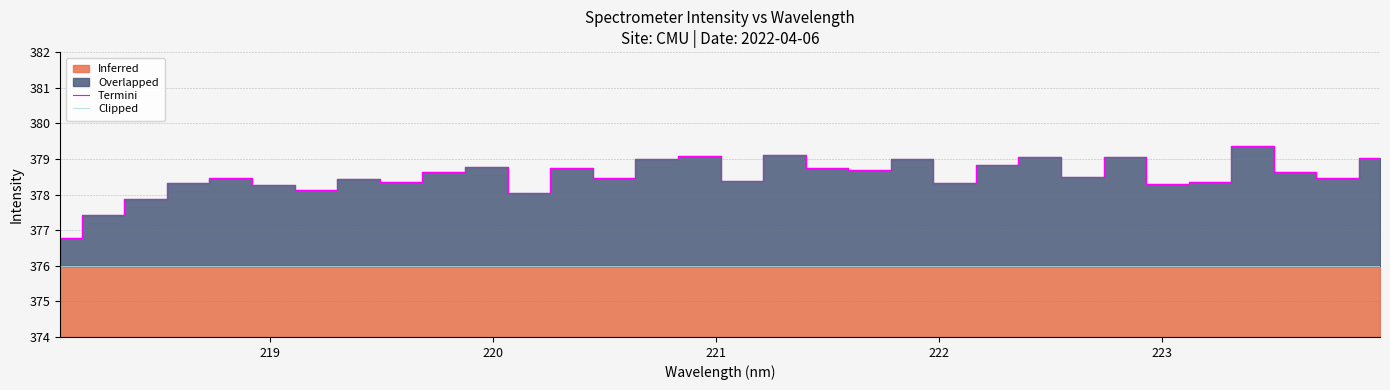

What is the lowest value of the Termini series?

376.8